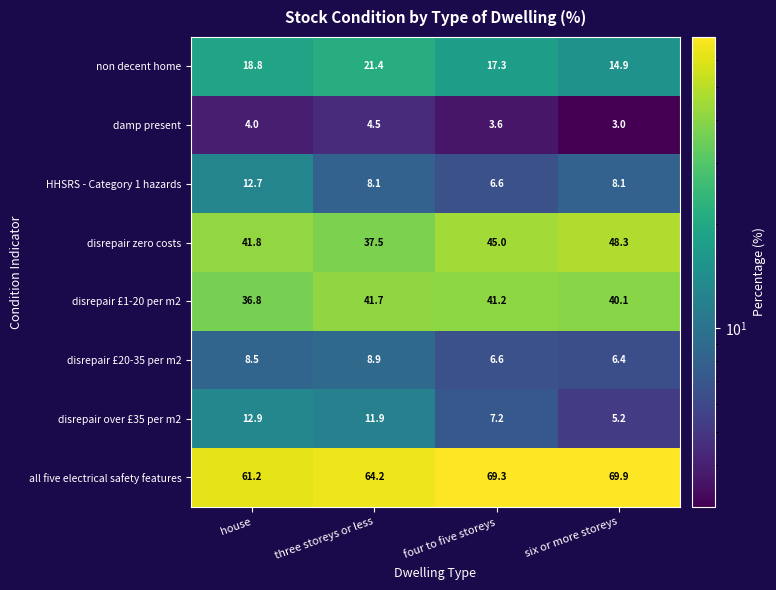

The disrepair £20-35 per m2 series shows 15.6 at three storeys or less. True or false?

False